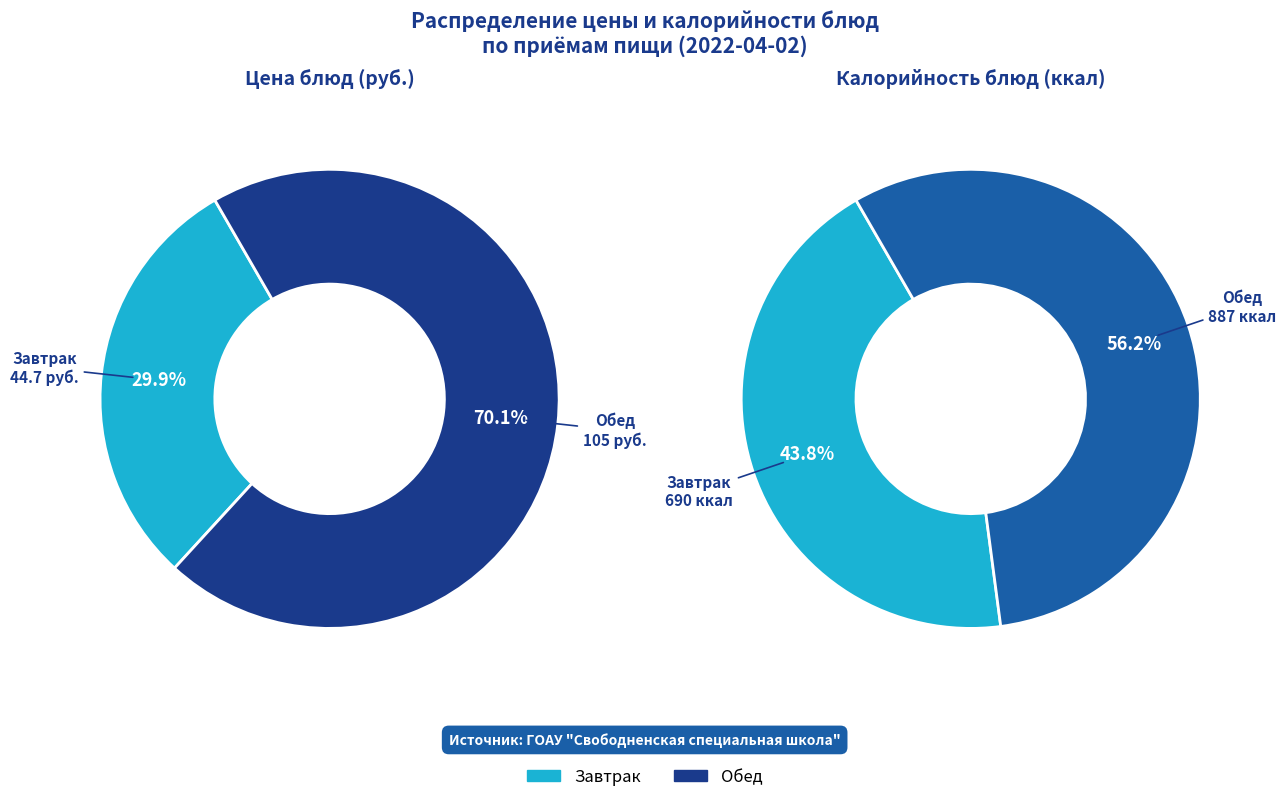

To the nearest percent, what portion does Обед (Икра кабачковая) represent?

70%